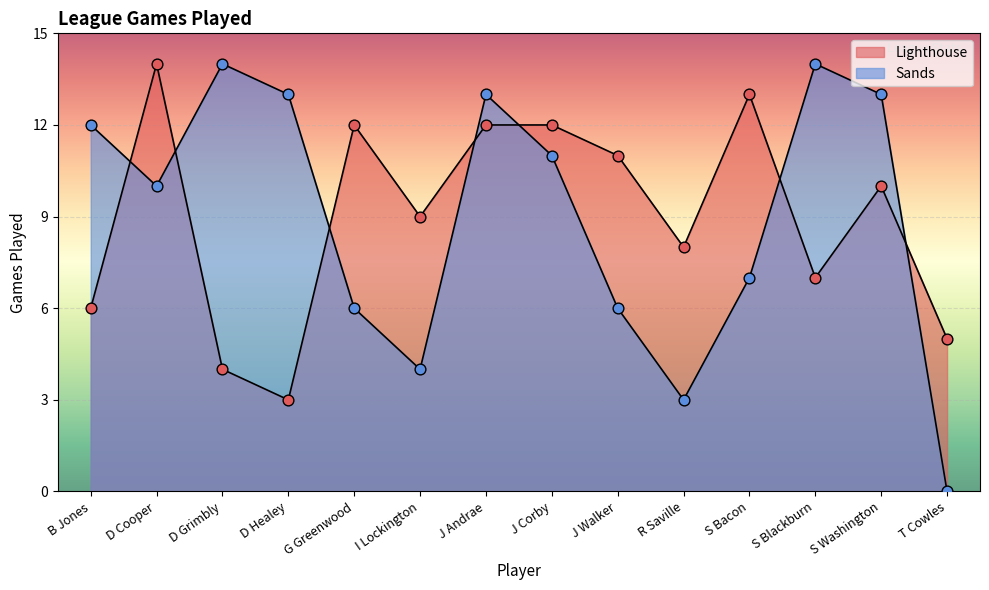

At how many categories does at least one series exceed 10?

11